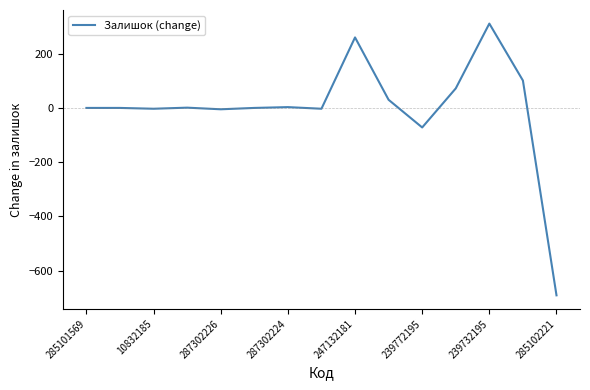

What is the greatest value displayed?

311